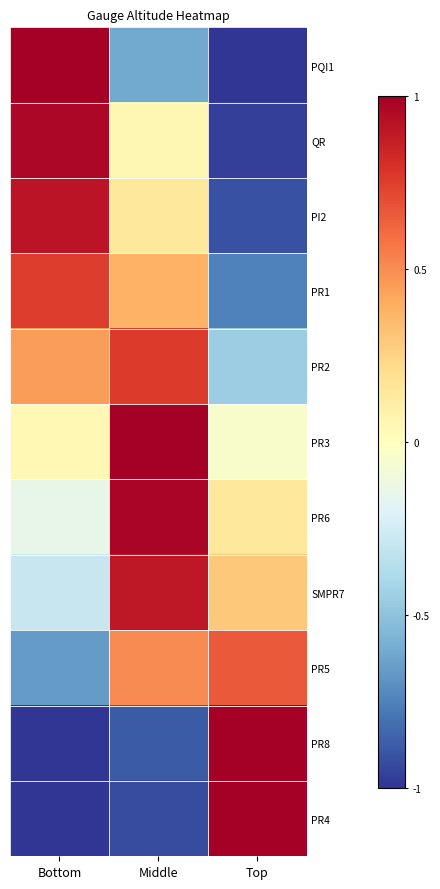

Which label corresponds to the smallest value in the chart?

Bottom